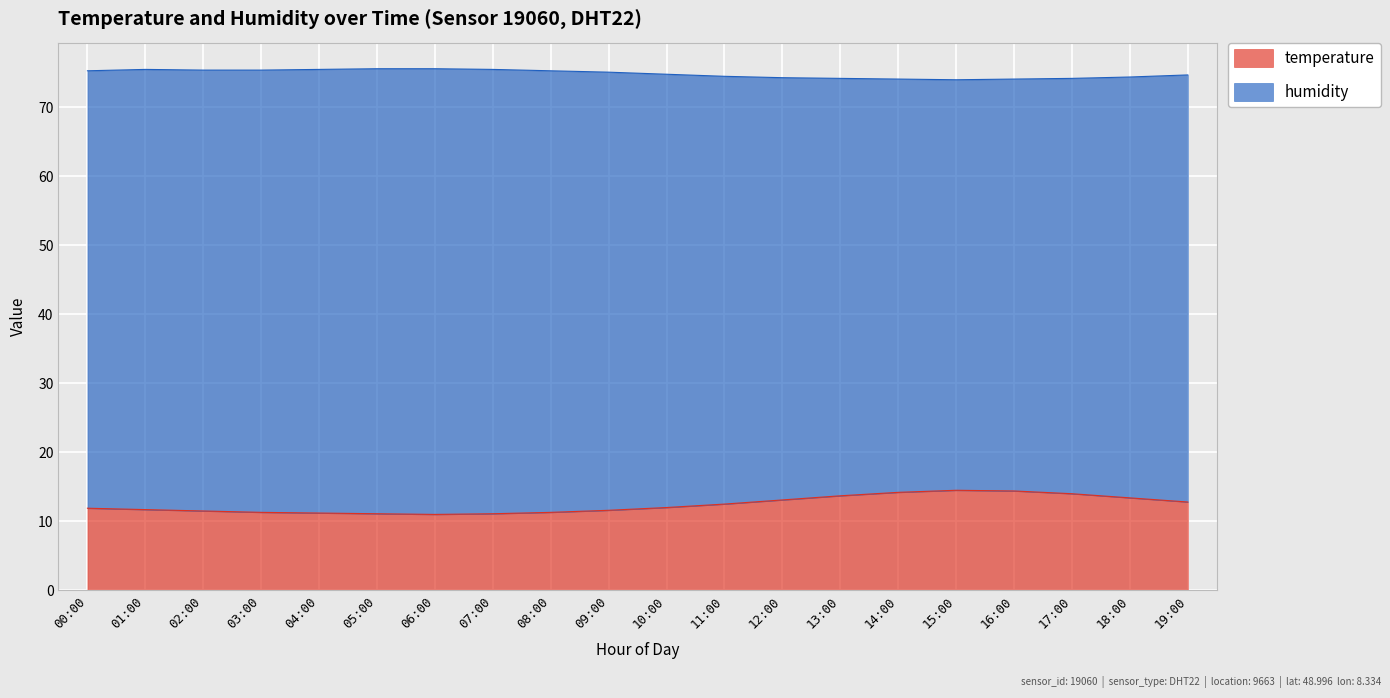

Where does the temperature series first go above 12?

11:00